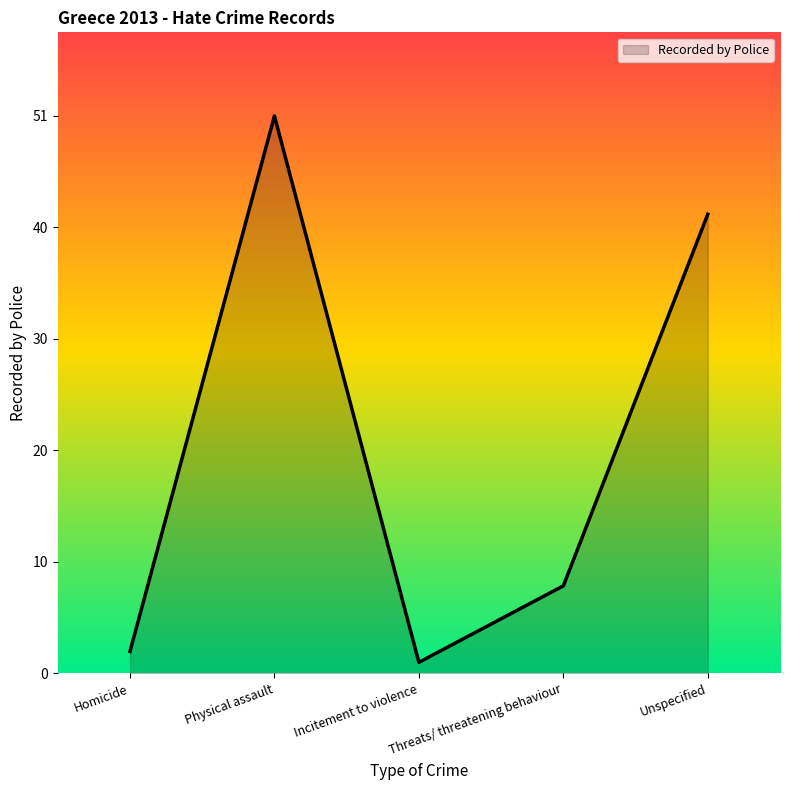

What position from the right is Physical assault?

4